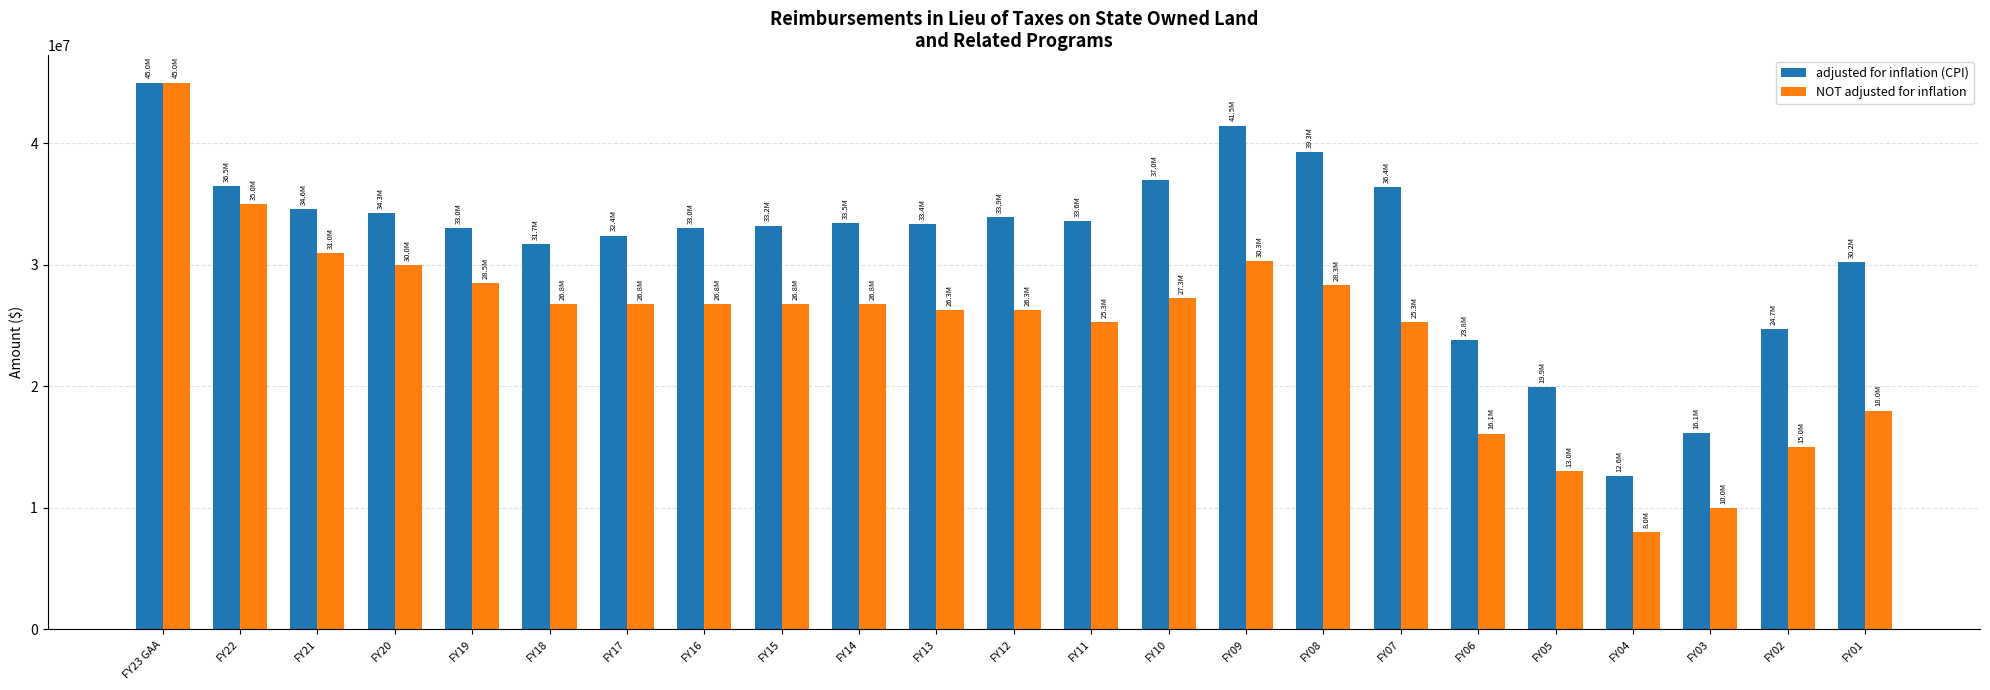

What are all the series names shown in the legend?

adjusted for inflation (CPI), NOT adjusted for inflation